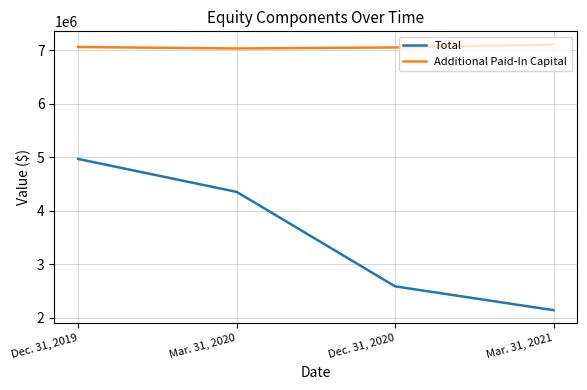

What is the total value across all series at Mar. 31, 2021?

9245293